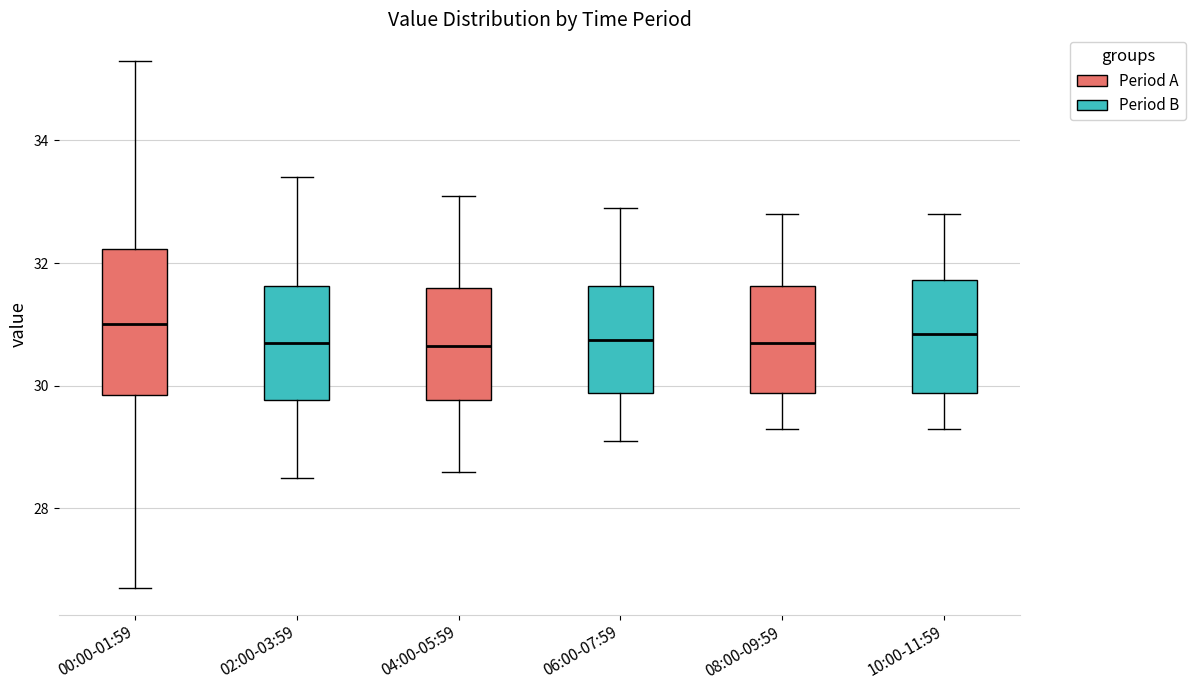

Reading left to right, transcribe this box plot: for each box, give where its median line is, the range the box spans, and where its two whiskers end, as read against the y-axis. The values are not printed on the chart, so give them approximately, as read against the axis.

00:00-01:59: median 31.0, box 29.8 to 32.2, whiskers 26.8 to 35.4
02:00-03:59: median 30.8, box 29.8 to 31.6, whiskers 28.6 to 33.4
04:00-05:59: median 30.6, box 29.8 to 31.6, whiskers 28.6 to 33.2
06:00-07:59: median 30.8, box 29.8 to 31.6, whiskers 29.2 to 33.0
08:00-09:59: median 30.8, box 29.8 to 31.6, whiskers 29.4 to 32.8
10:00-11:59: median 30.8, box 29.8 to 31.8, whiskers 29.4 to 32.8